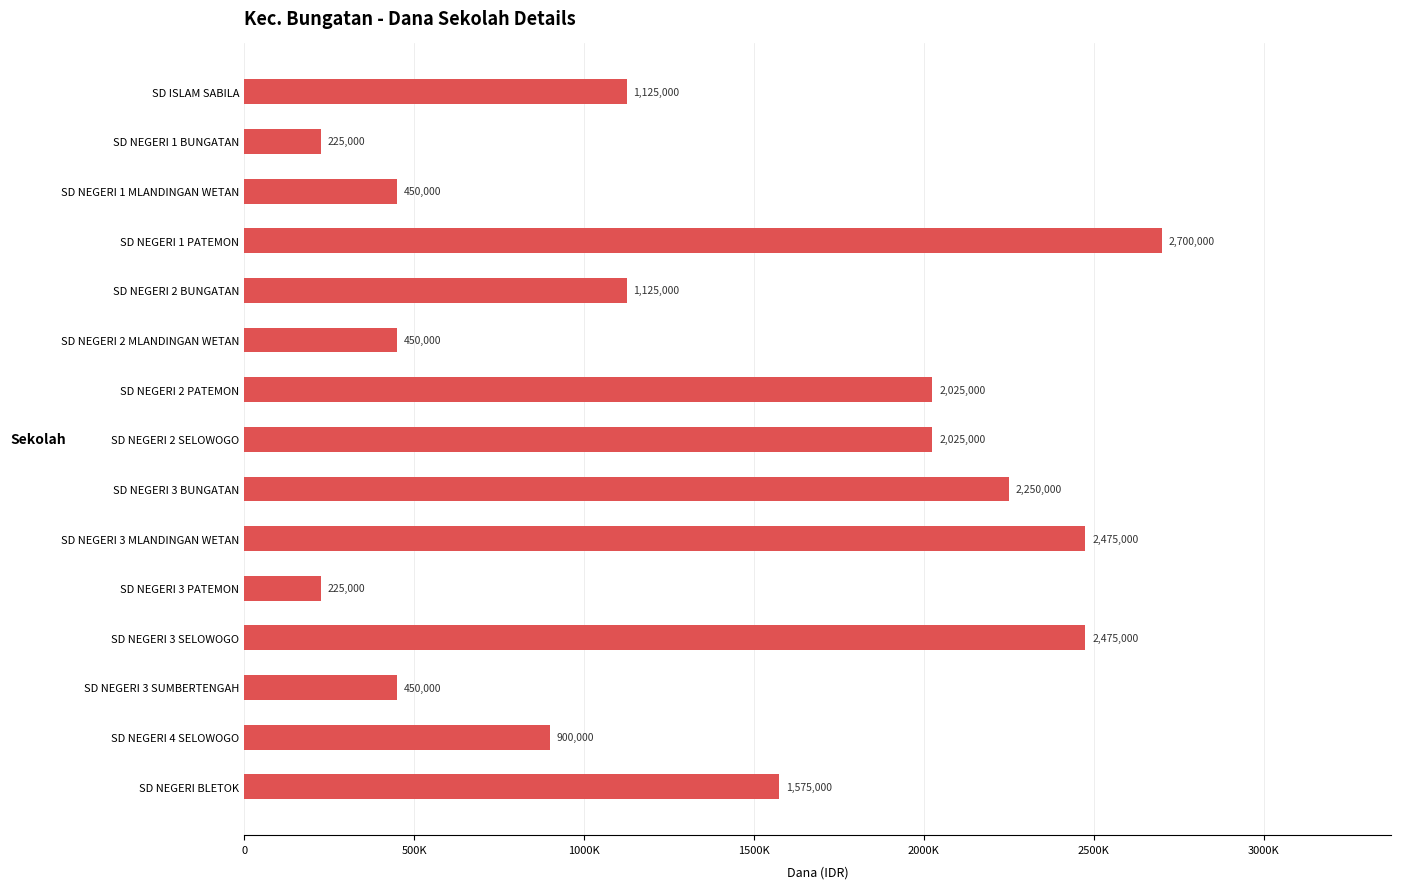

Does the chart contain any negative values?

No